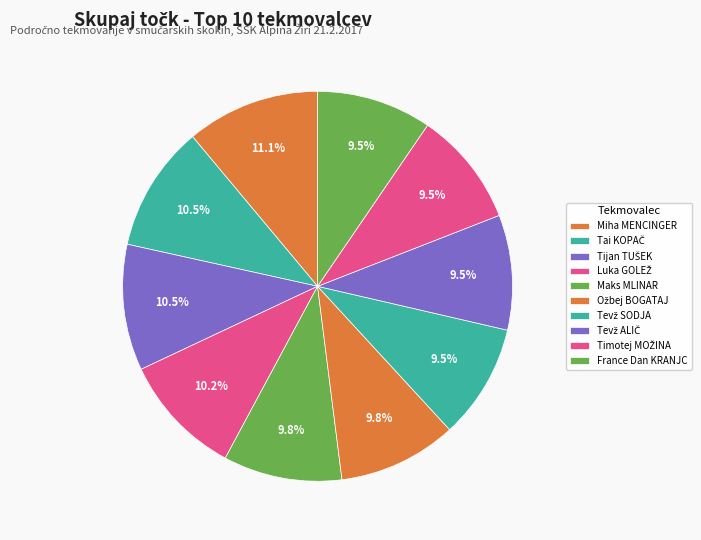

How many slices are in this pie chart?

10